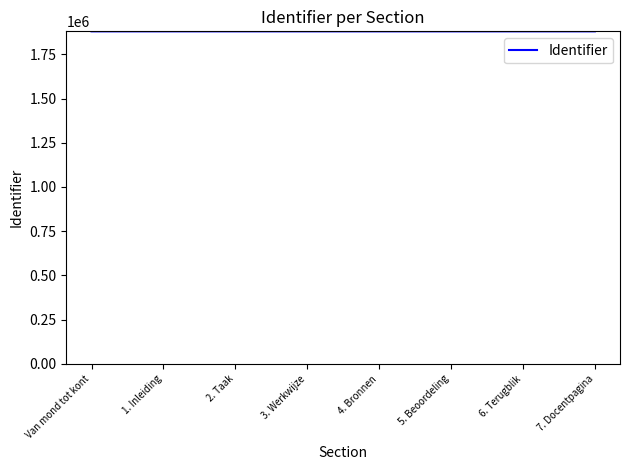

The chart shows a value of 1879502 at 6. Terugblik. True or false?

True